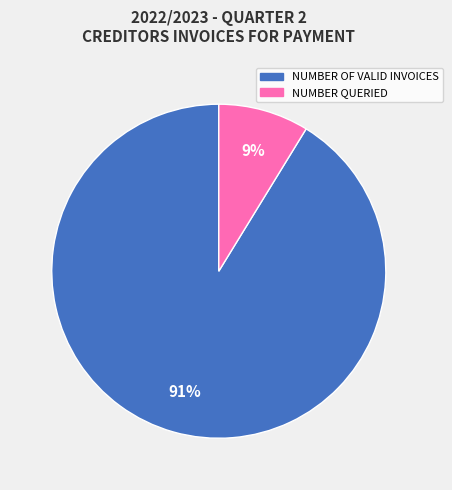

What is the majority slice?

NUMBER OF VALID INVOICES